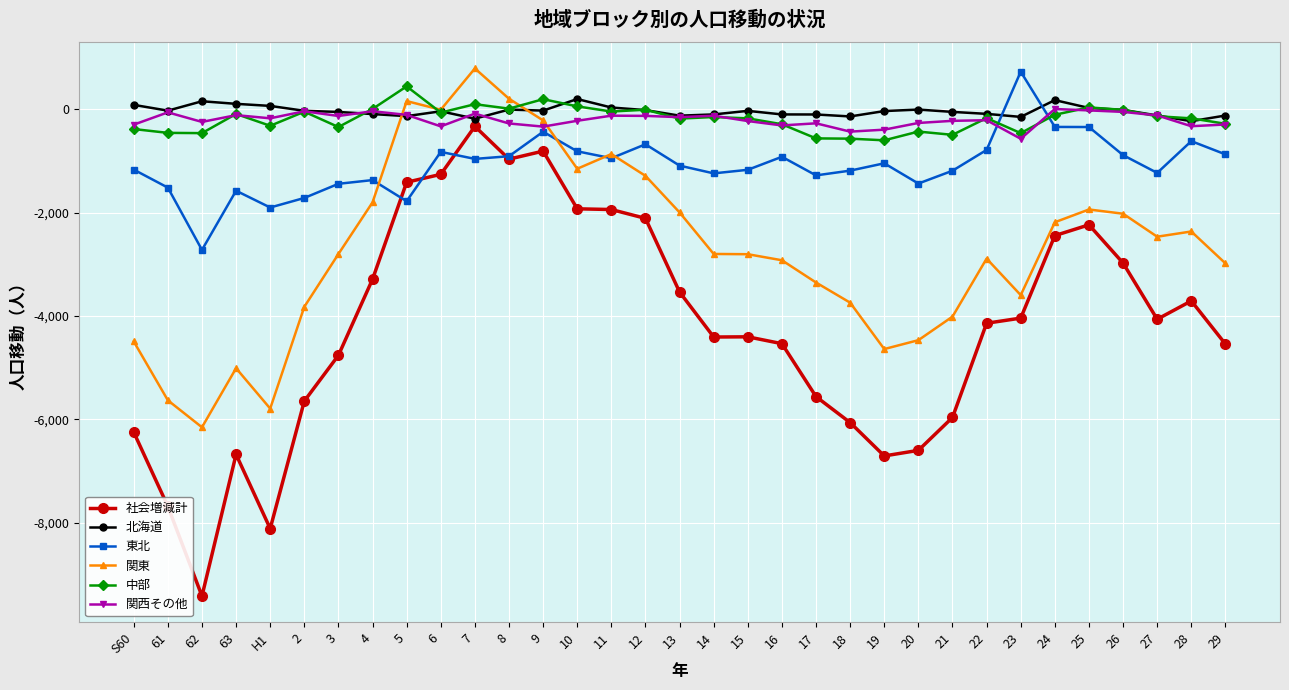

What is the label of the 10th point from the right?

20